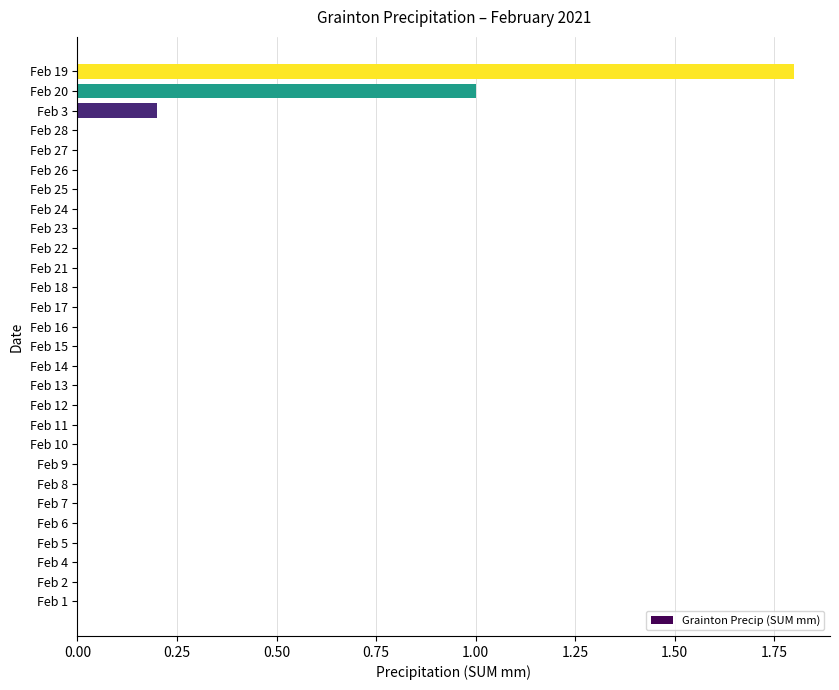

Which category has the highest value across all series?

Feb 19